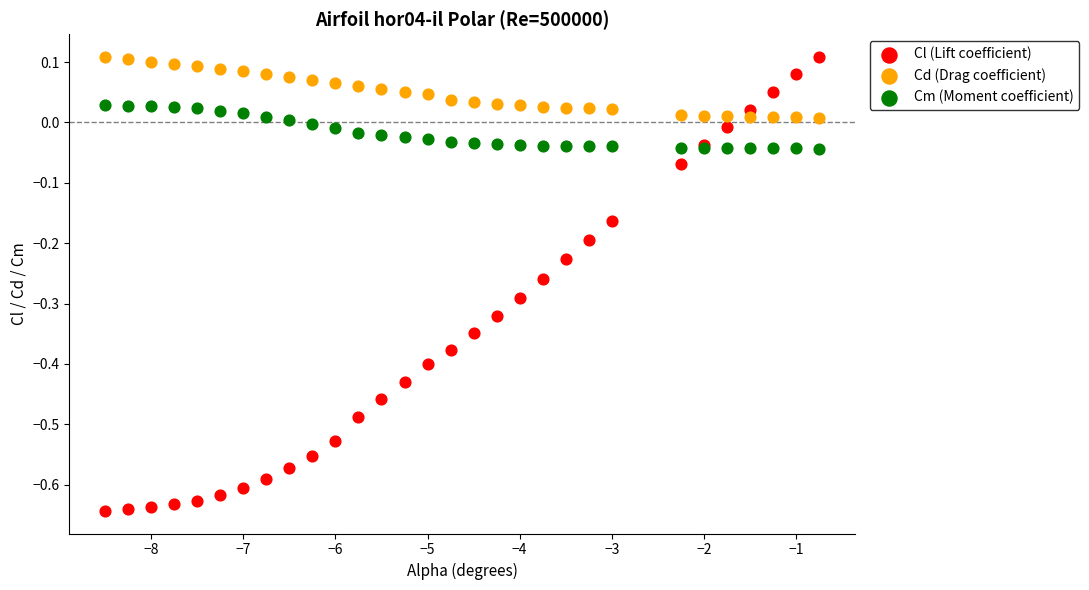

Which series contains the lowest Y value?

Cl (Lift coefficient)